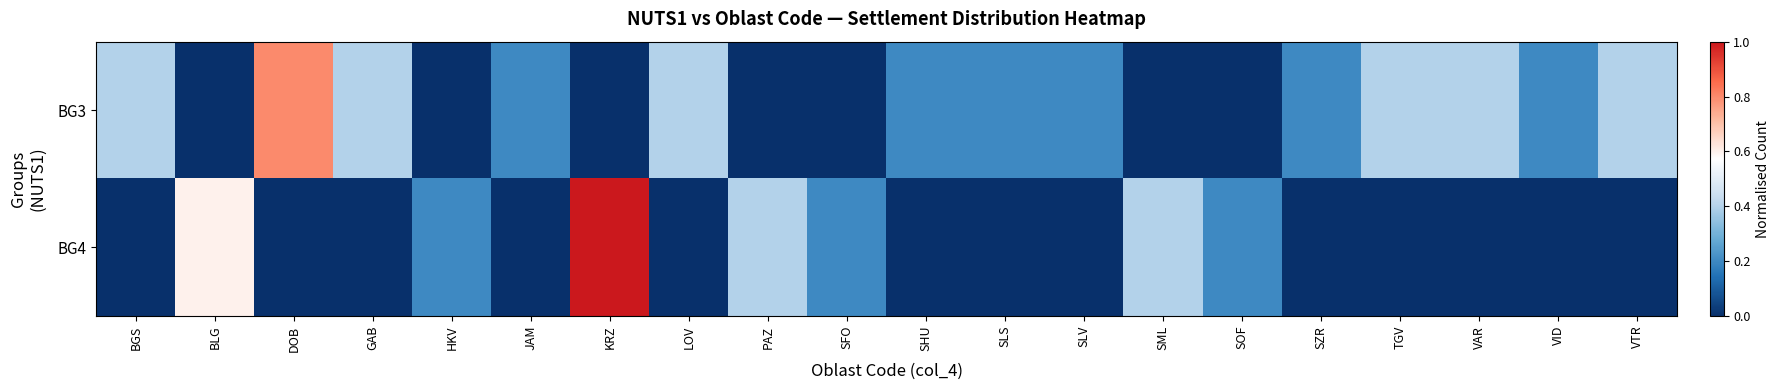

Which label corresponds to the largest value in the chart?

KRZ